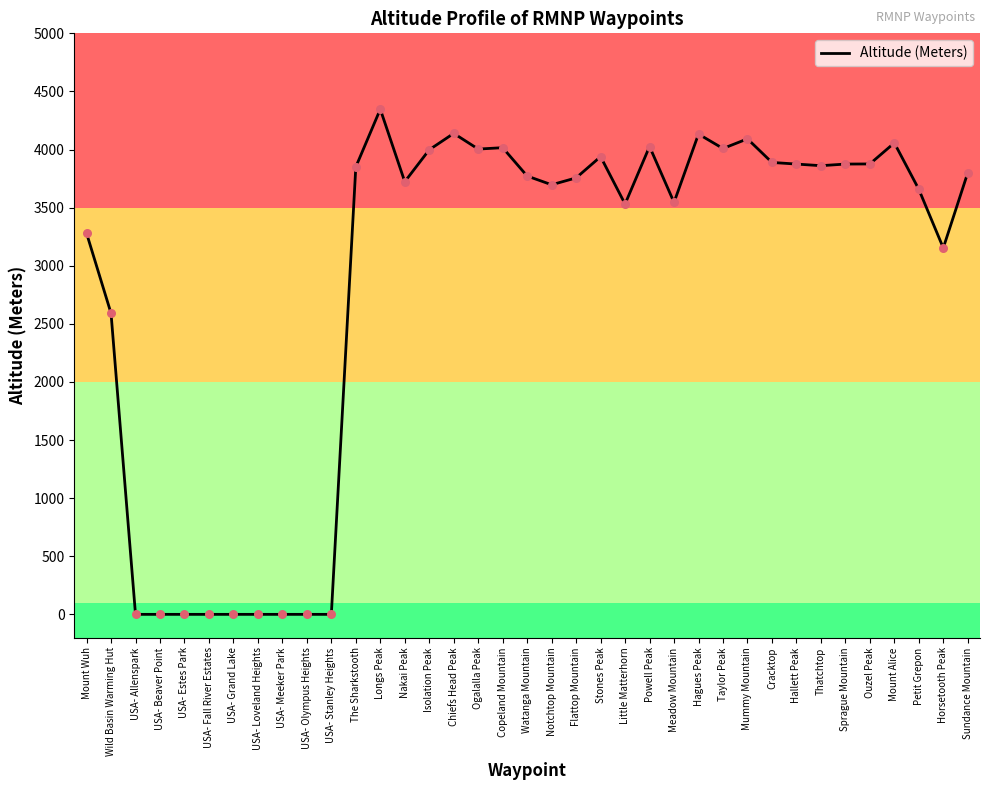

What is the change in value from USA- Meeker Park to Nakai Peak?

+3723